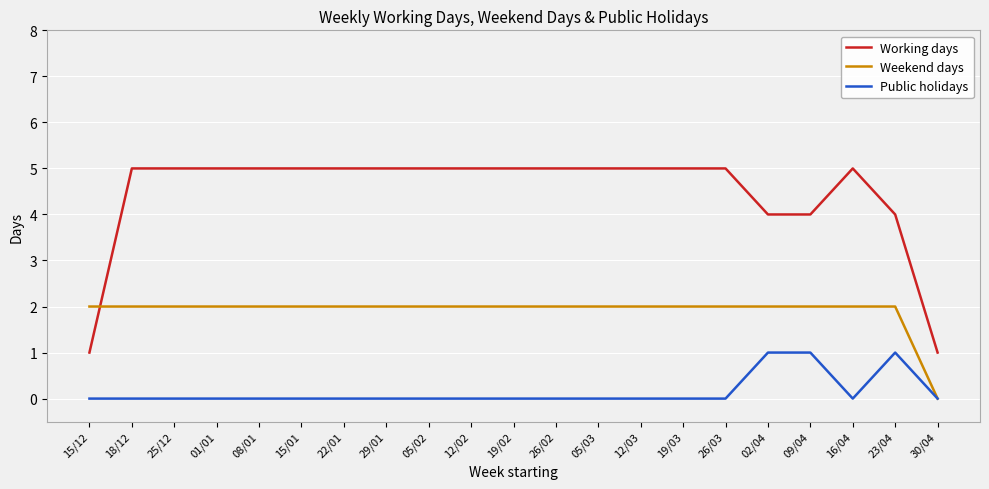

List the series in order of their overall mean, highest first.

Working days, Weekend days, Public holidays